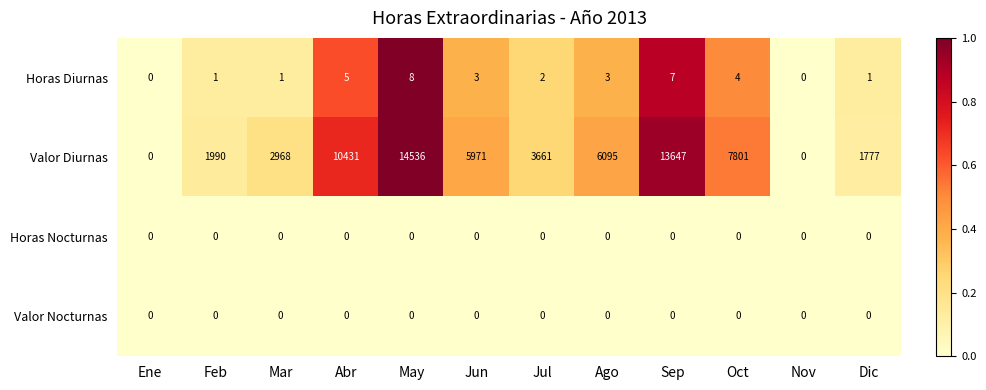

The Horas Nocturnas series shows 0 at May. True or false?

True